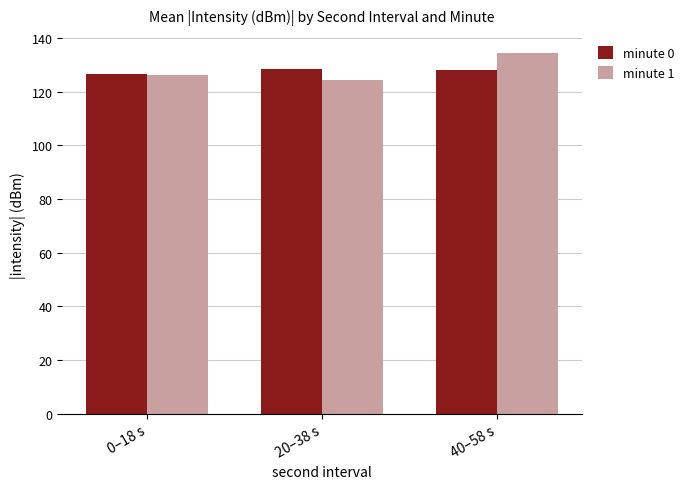

What position from the right is 0–18 s?

3